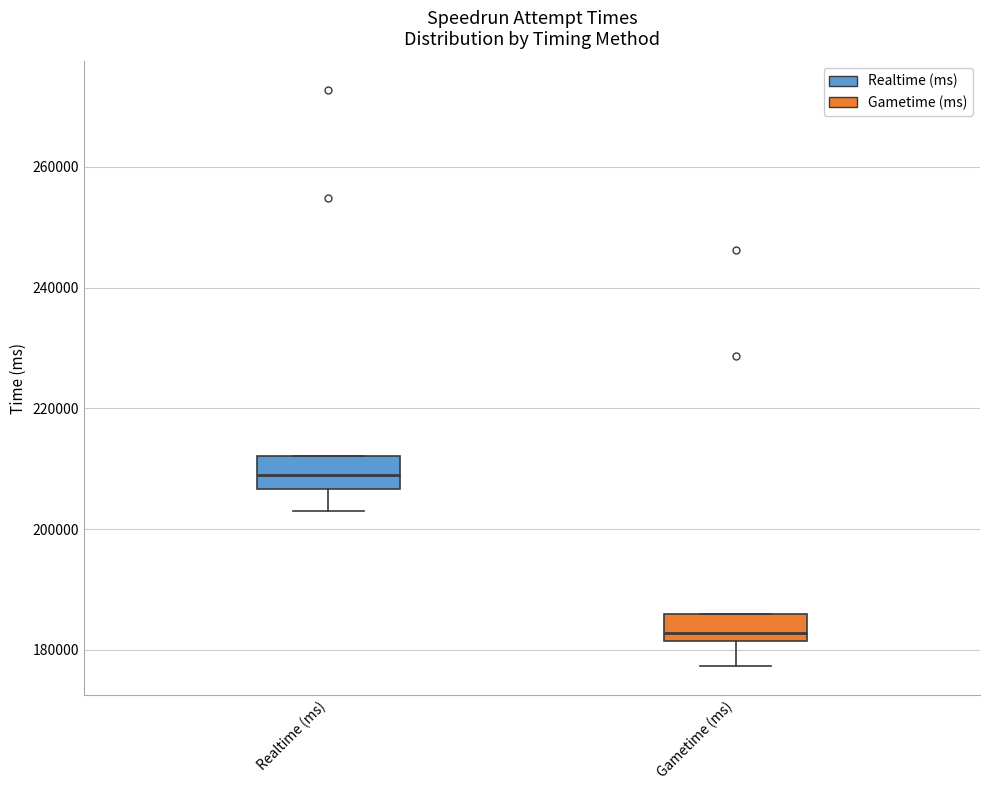

Reading left to right, transcribe this box plot: for each box, give where its median line is, the range the box spans, and where its two whiskers end, as read against the y-axis. The values are not printed on the chart, so give them approximately, as read against the axis.

Realtime (ms): median 210000, box 206000 to 212000, whiskers 204000 to 212000
Gametime (ms): median 182000 (just above the box's lower edge), box 182000 to 186000, whiskers 178000 to 186000